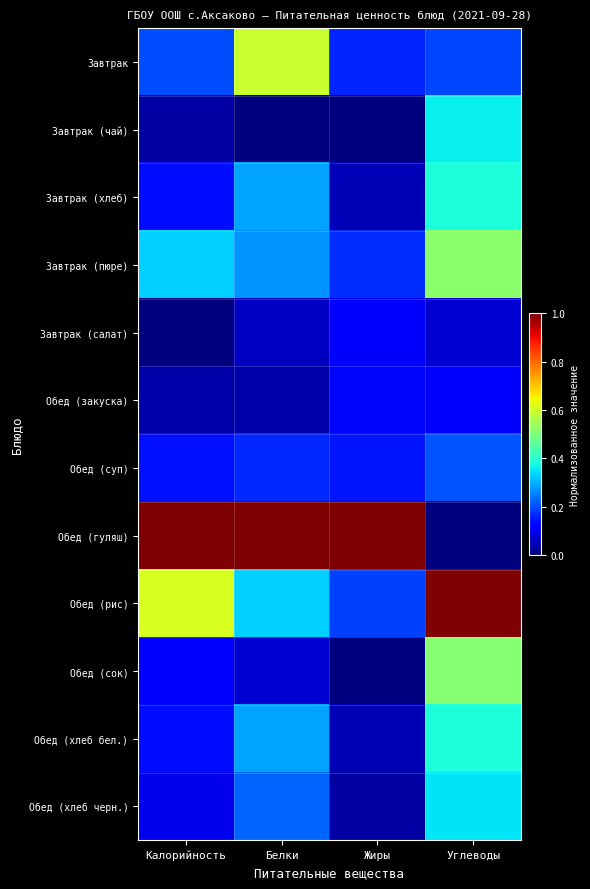

Reading left to right, transcribe all the data shown in this chart.

Завтрак: Калорийность=0.2	Белки=0.6	Жиры=0.2	Углеводы=0.2
Завтрак (чай): Калорийность=0.0	Белки=0.0	Жиры=0.0	Углеводы=0.4
Завтрак (хлеб): Калорийность=0.1	Белки=0.3	Жиры=0.0	Углеводы=0.4
Завтрак (пюре): Калорийность=0.3	Белки=0.3	Жиры=0.2	Углеводы=0.5
Завтрак (салат): Калорийность=0.0	Белки=0.1	Жиры=0.1	Углеводы=0.1
Обед (закуска): Калорийность=0.0	Белки=0.0	Жиры=0.1	Углеводы=0.1
Обед (суп): Калорийность=0.1	Белки=0.2	Жиры=0.1	Углеводы=0.2
Обед (гуляш): Калорийность=1.0	Белки=1.0	Жиры=1.0	Углеводы=0.0
Обед (рис): Калорийность=0.6	Белки=0.3	Жиры=0.2	Углеводы=1.0
Обед (сок): Калорийность=0.1	Белки=0.1	Жиры=0.0	Углеводы=0.5
Обед (хлеб бел.): Калорийность=0.1	Белки=0.3	Жиры=0.0	Углеводы=0.4
Обед (хлеб черн.): Калорийность=0.1	Белки=0.2	Жиры=0.0	Углеводы=0.3